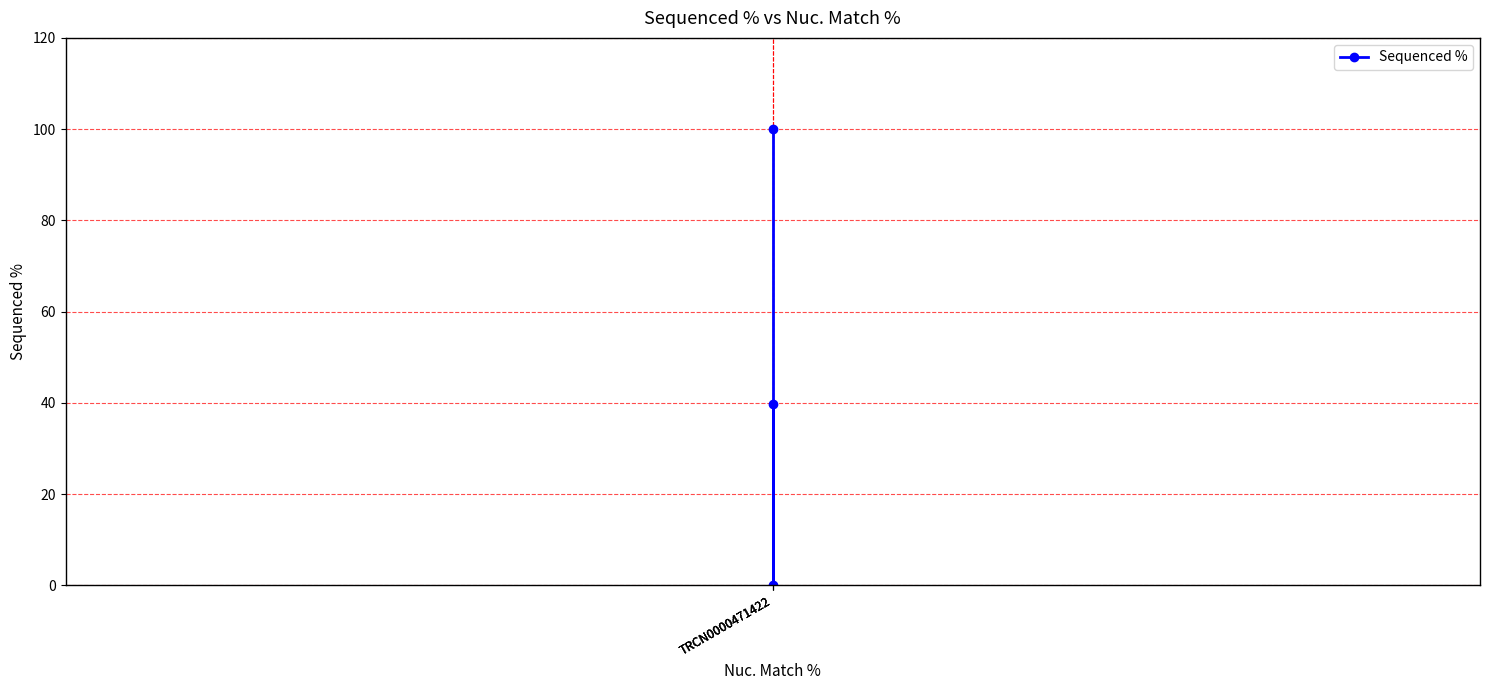

What is the maximum value shown in the chart?

100.0